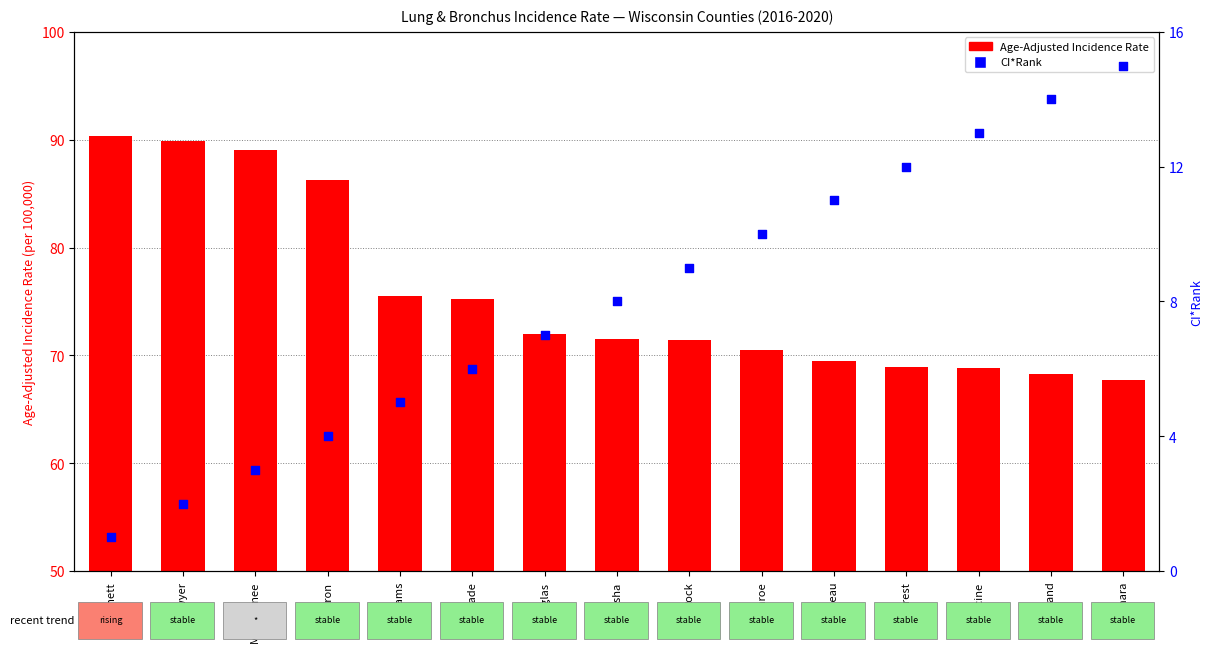

Is the value of Age-Adjusted Incidence Rate at Rock greater than the value of CI*Rank at Iron?

Yes